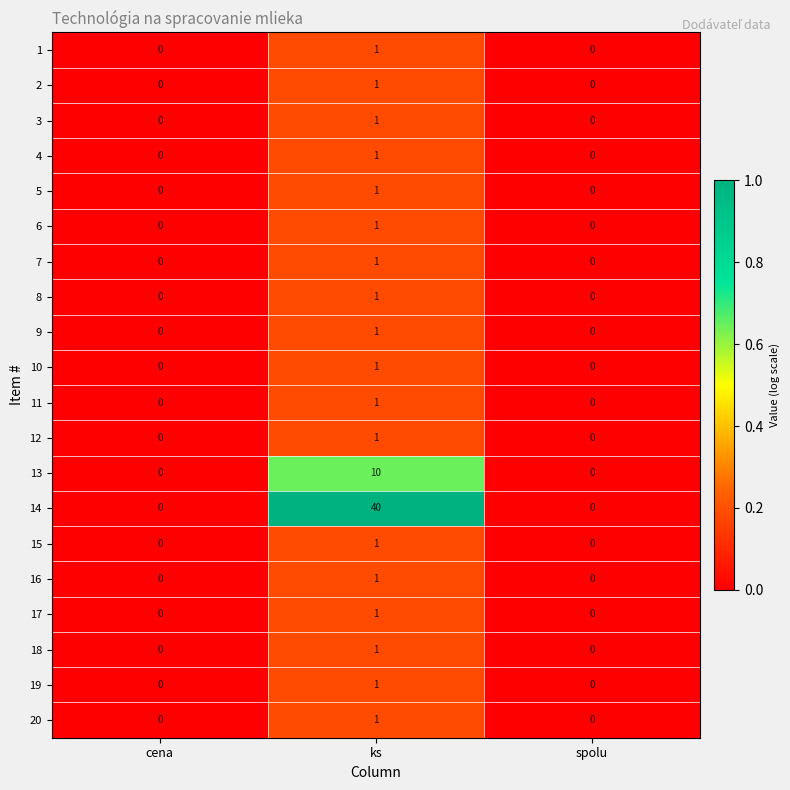

What is the greatest value displayed?

40